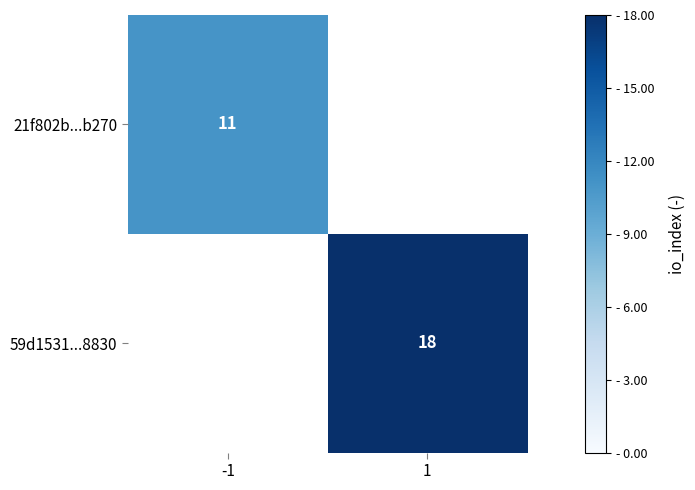

What is the smallest value displayed?

11.0